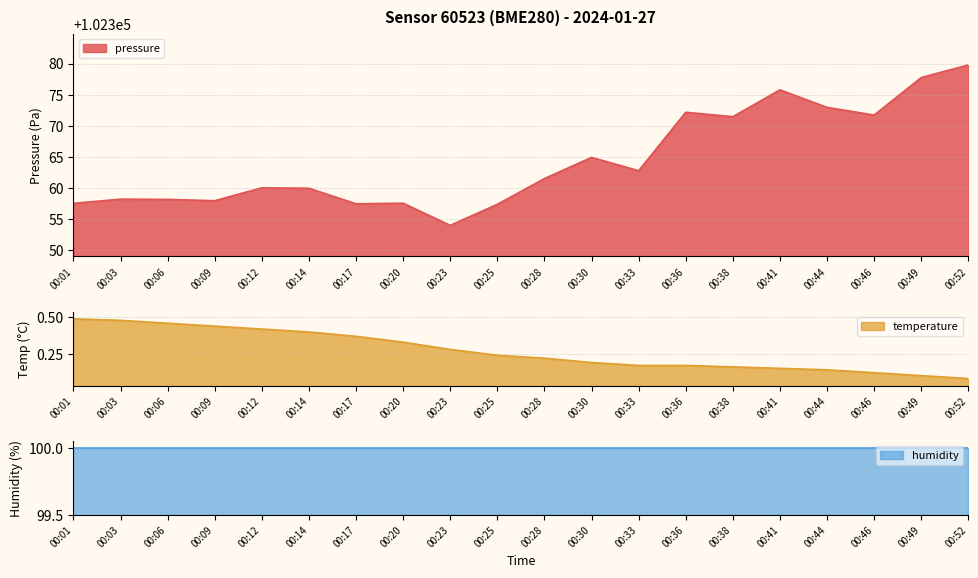

The value of pressure at 00:41 is 102375.8. True or false?

True